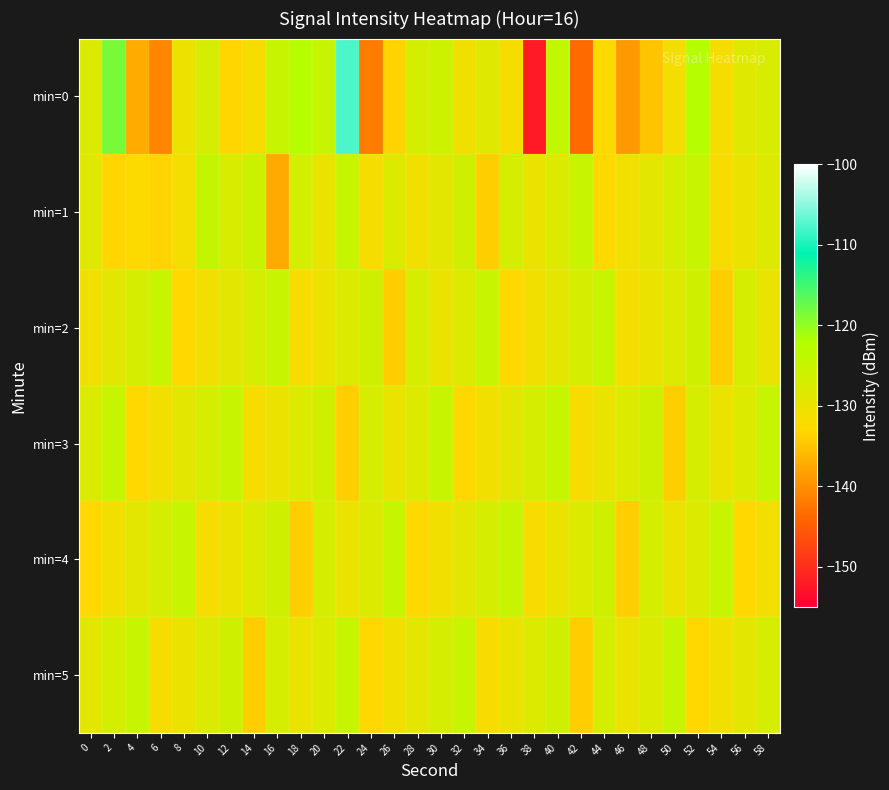

At which category is the sum across all series the highest?

22